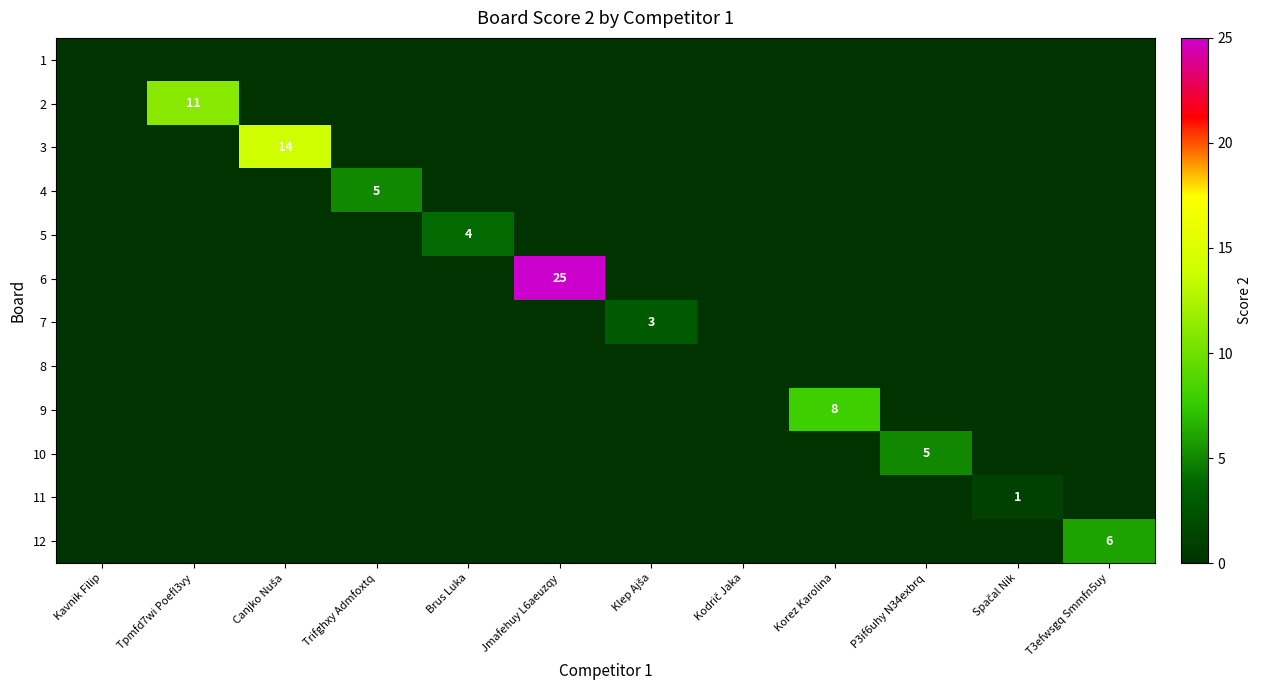

The 6 series shows 6 at Jmafehuy L6aeuzqy. True or false?

False